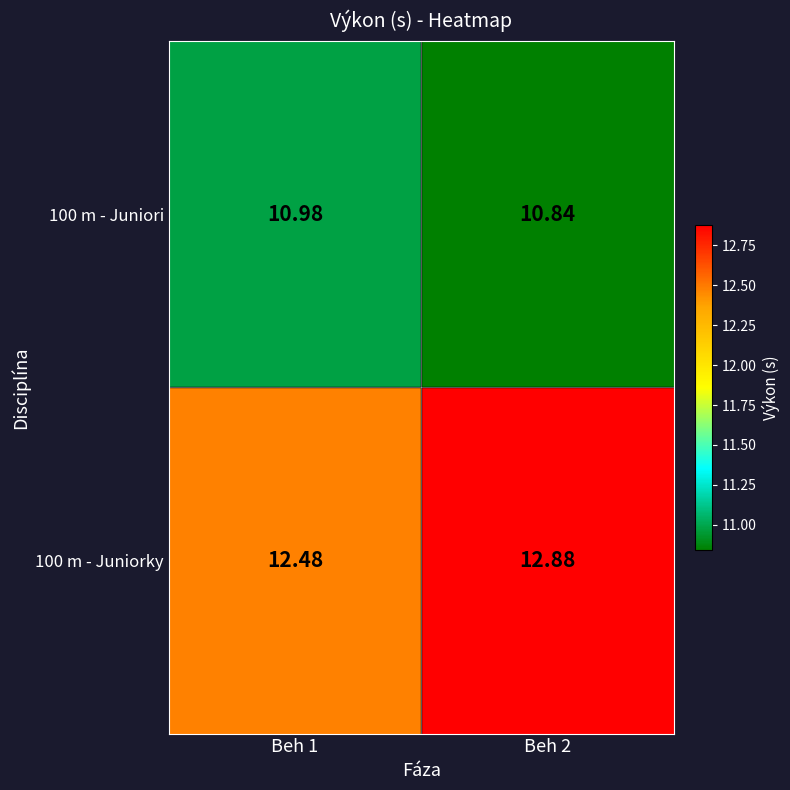

Is the value of 100 m - Juniorky at Beh 1 greater than the value of 100 m - Juniori at Beh 2?

Yes